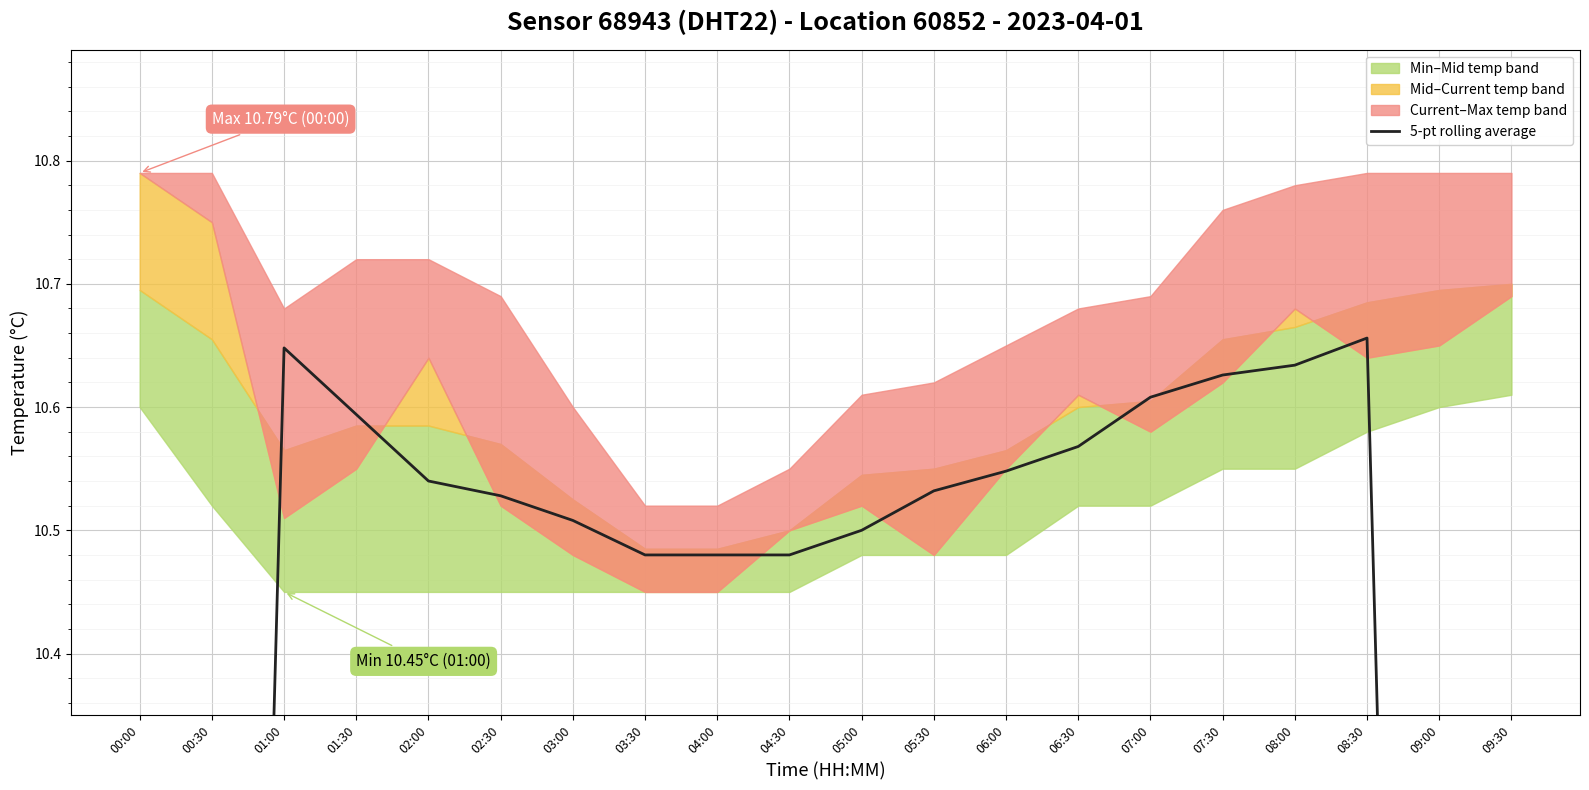

At which label is the value closest to 8?

00:30